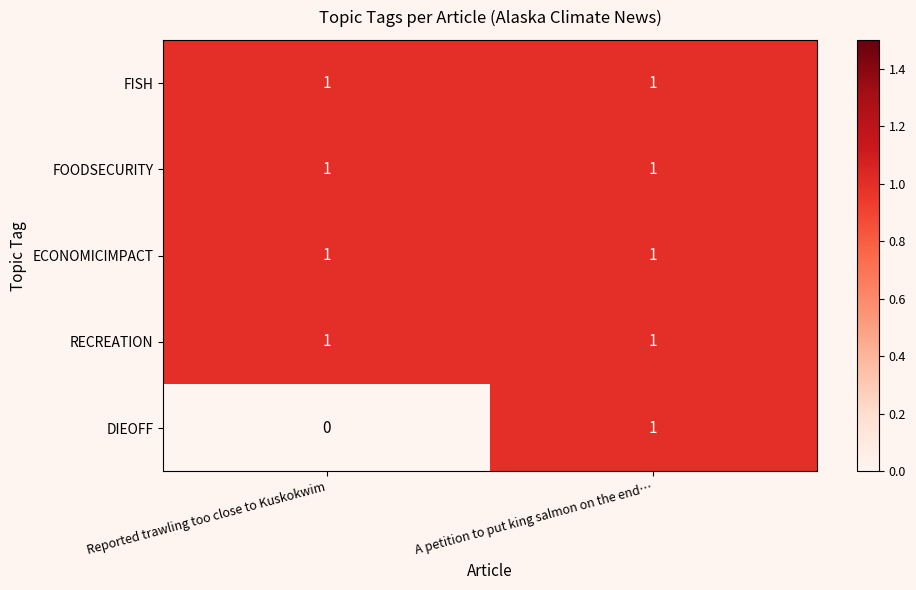

At which category does the chart reach its minimum across all series?

Reported trawling too close to Kuskokwim